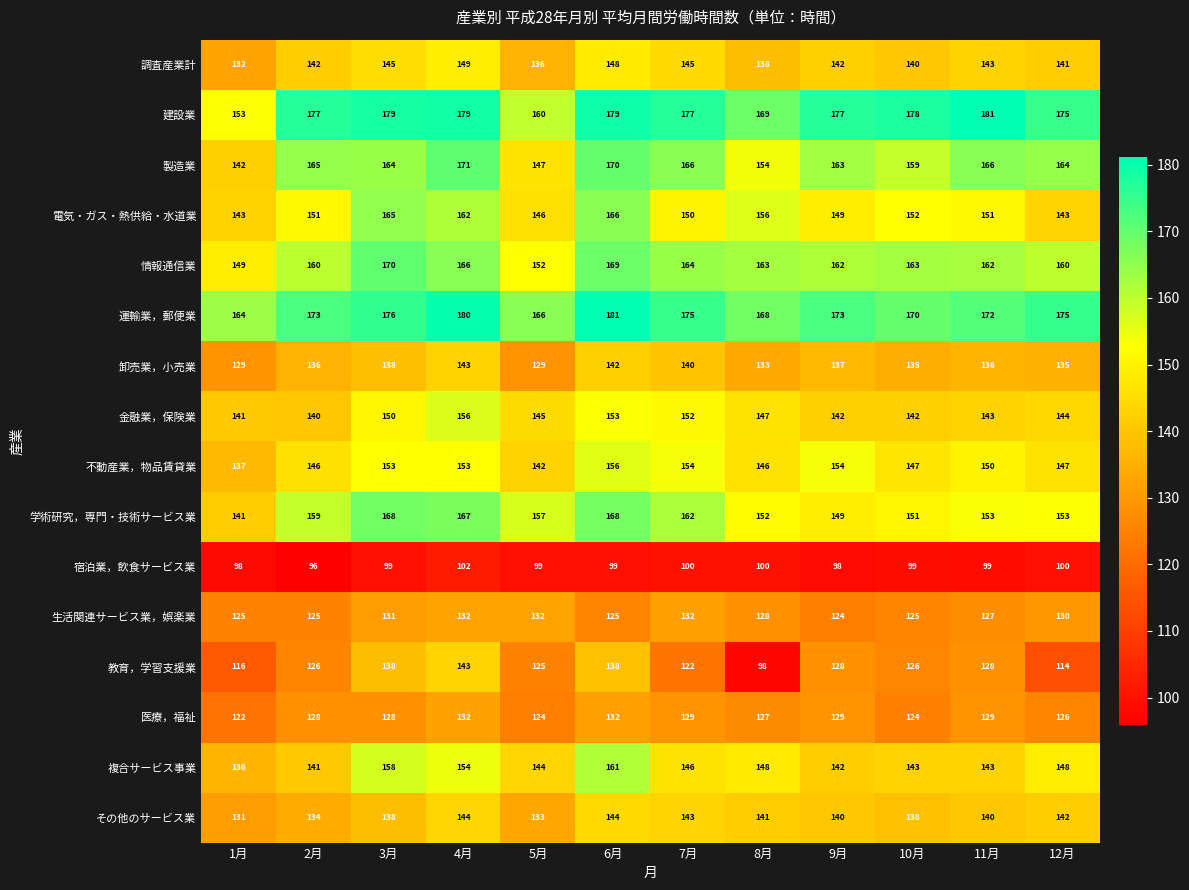

True or false: 運輸業，郵便業 has a value of 168 at 8月.

True